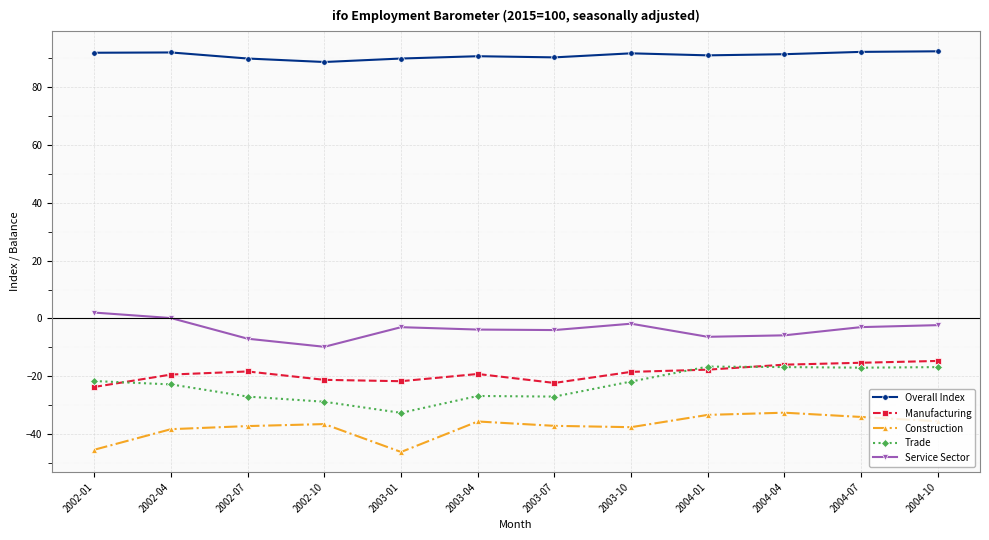

True or false: Manufacturing and Overall Index intersect in this chart.

False